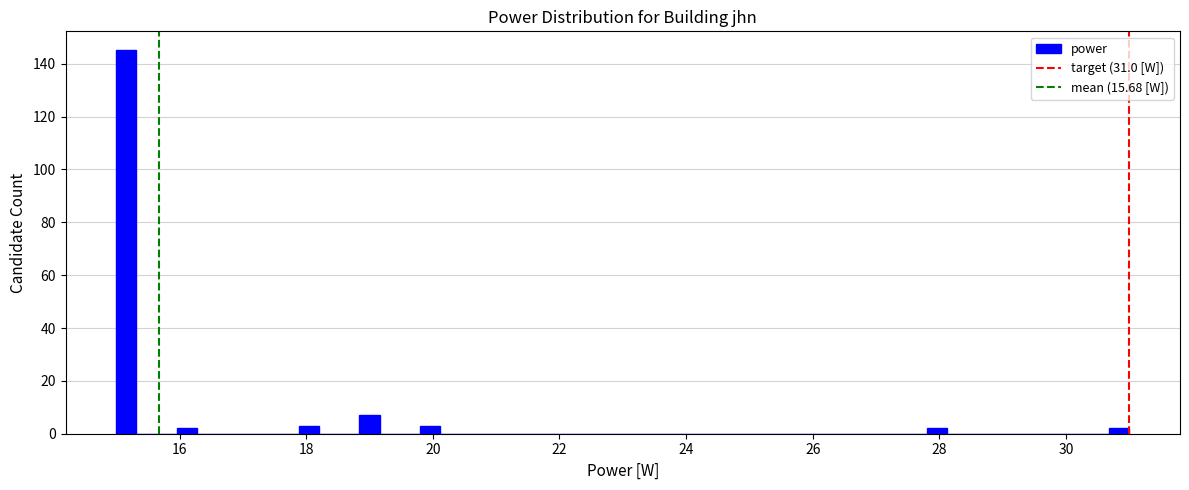

Around what value on the x-axis is the tallest bar? Give the approximate position of its centre, as read against the axis.

15.2